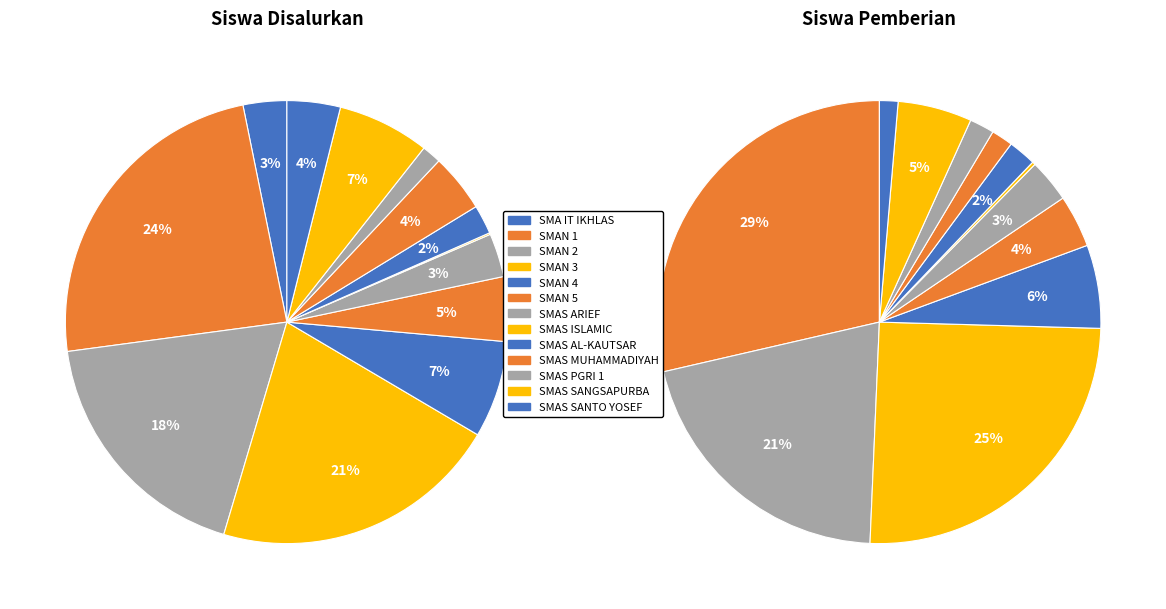

Is it true that siswa_disalurkan is 0% of the pie?

True